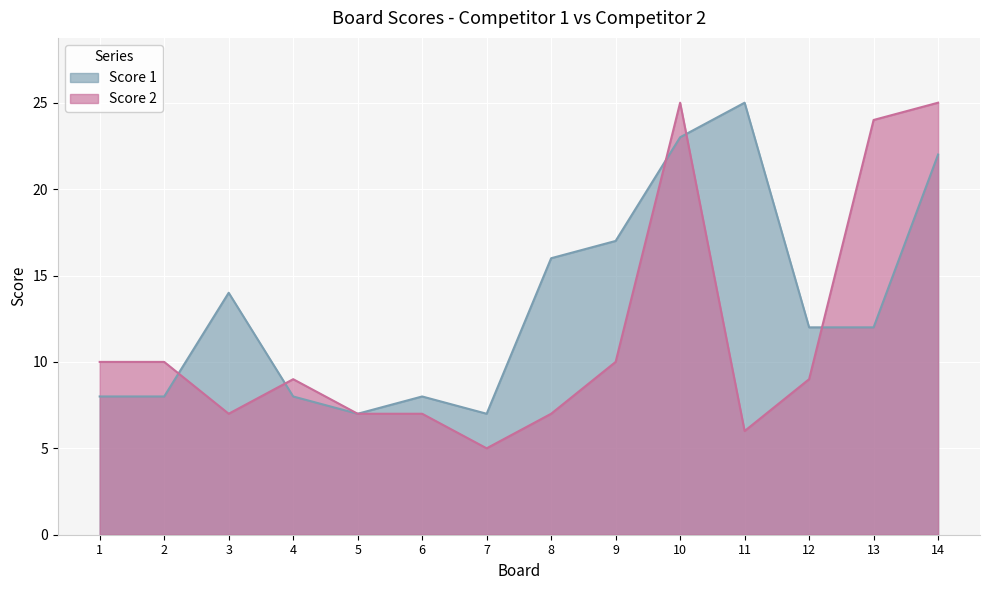

Reading right to left, extract all data points from this chart.

Score 1: 14=22	13=12	12=12	11=25	10=23	9=17	8=16	7=7	6=8	5=7	4=8	3=14	2=8	1=8
Score 2: 14=25	13=24	12=9	11=6	10=25	9=10	8=7	7=5	6=7	5=7	4=9	3=7	2=10	1=10